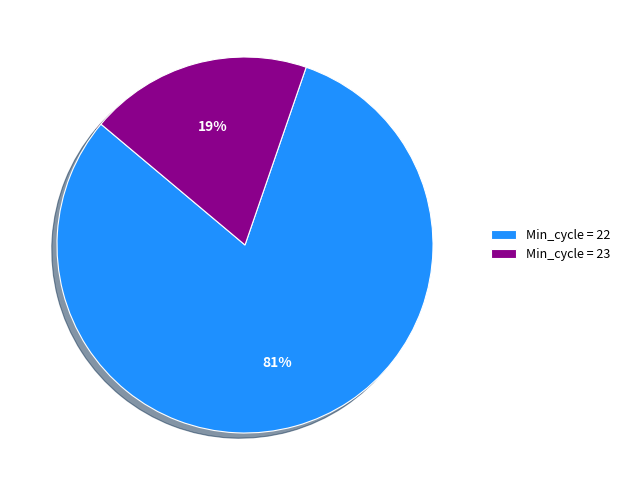

Which has a higher value, Min_cycle = 23 or Min_cycle = 22?

Min_cycle = 22